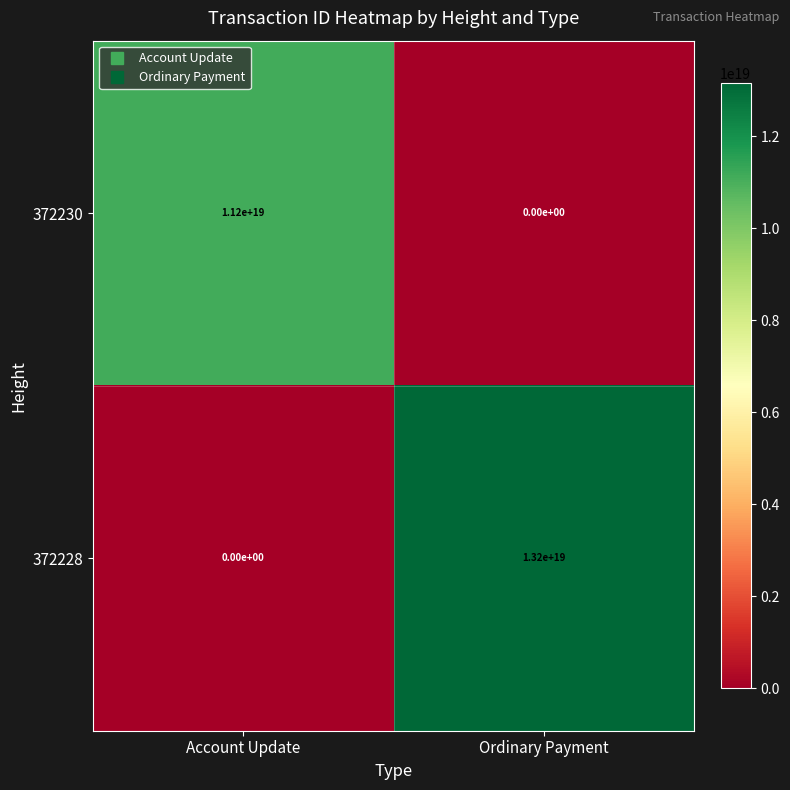

Which category has the highest value across all series?

Ordinary Payment